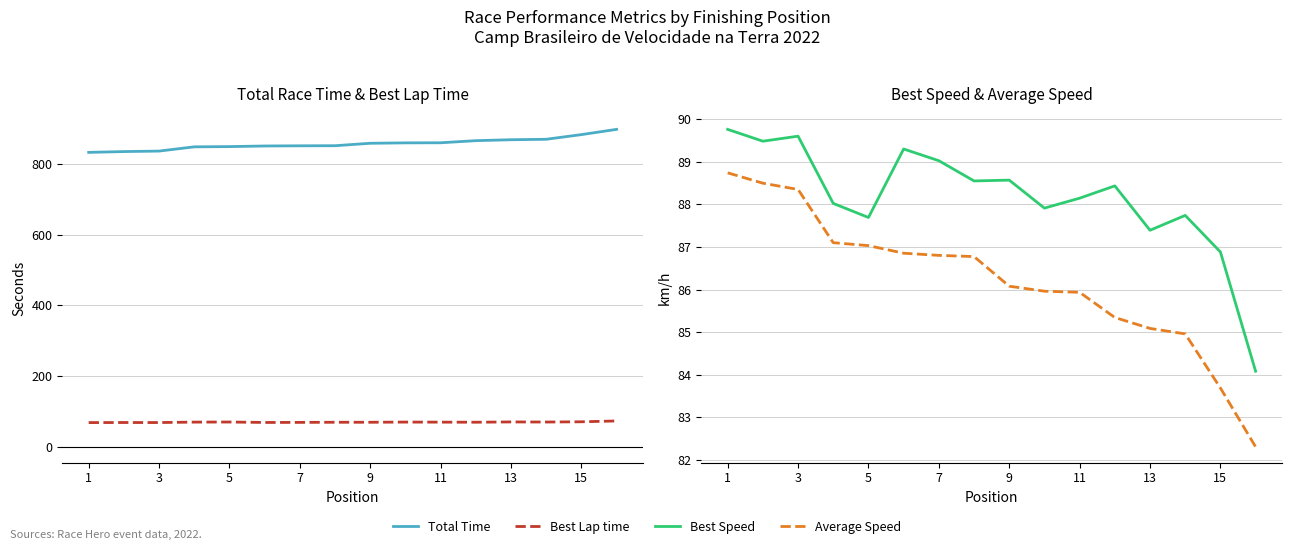

What is the spread (max minus min) of values at 13?

797.7